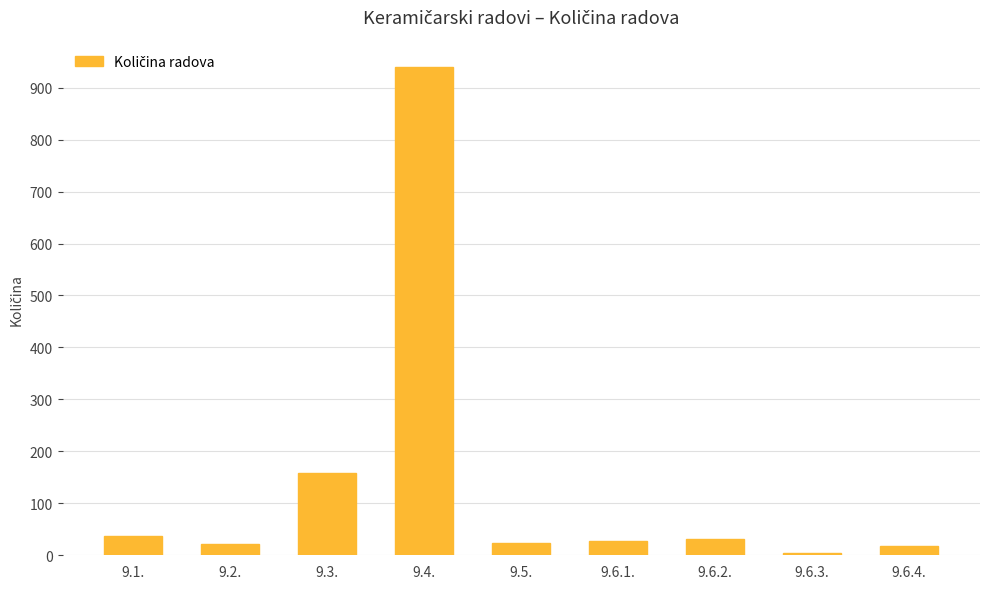

What is the difference between the values at 9.6.1. and 9.3.?

130.0